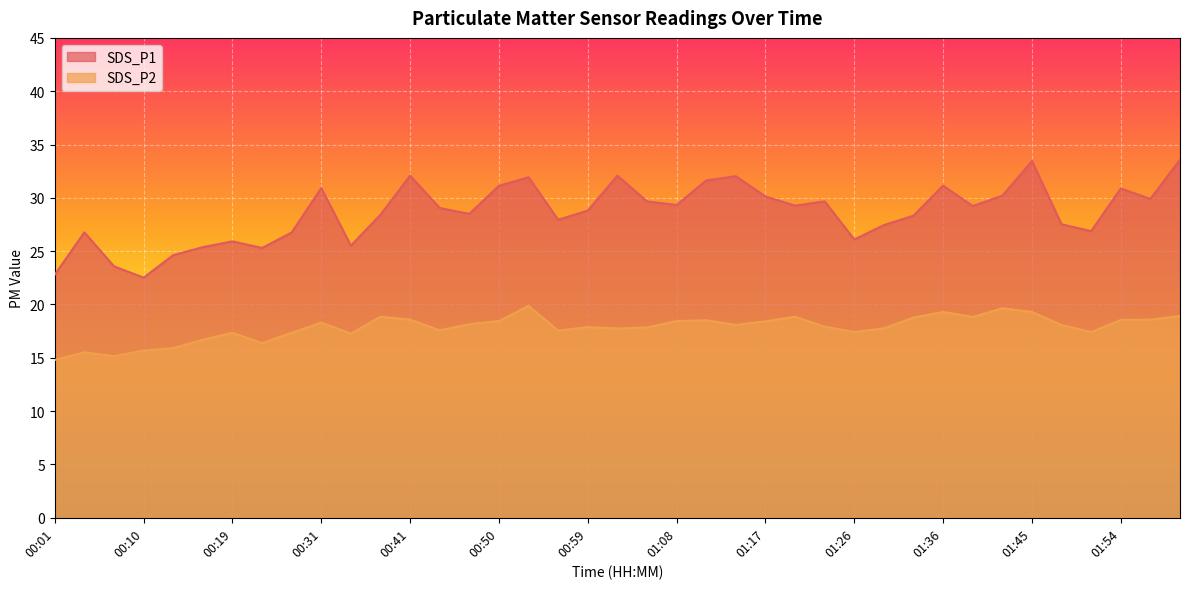

True or false: SDS_P2 and SDS_P1 cross at least once.

False